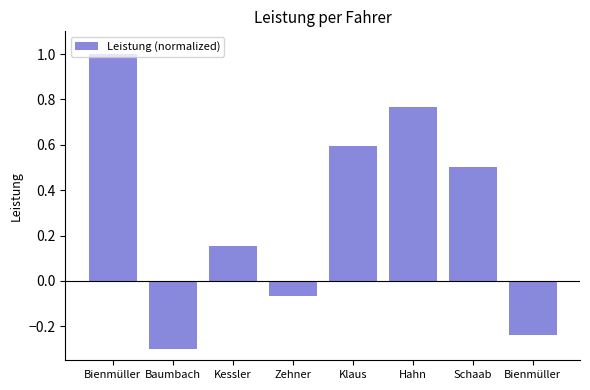

Count the number of data series in this chart.

1